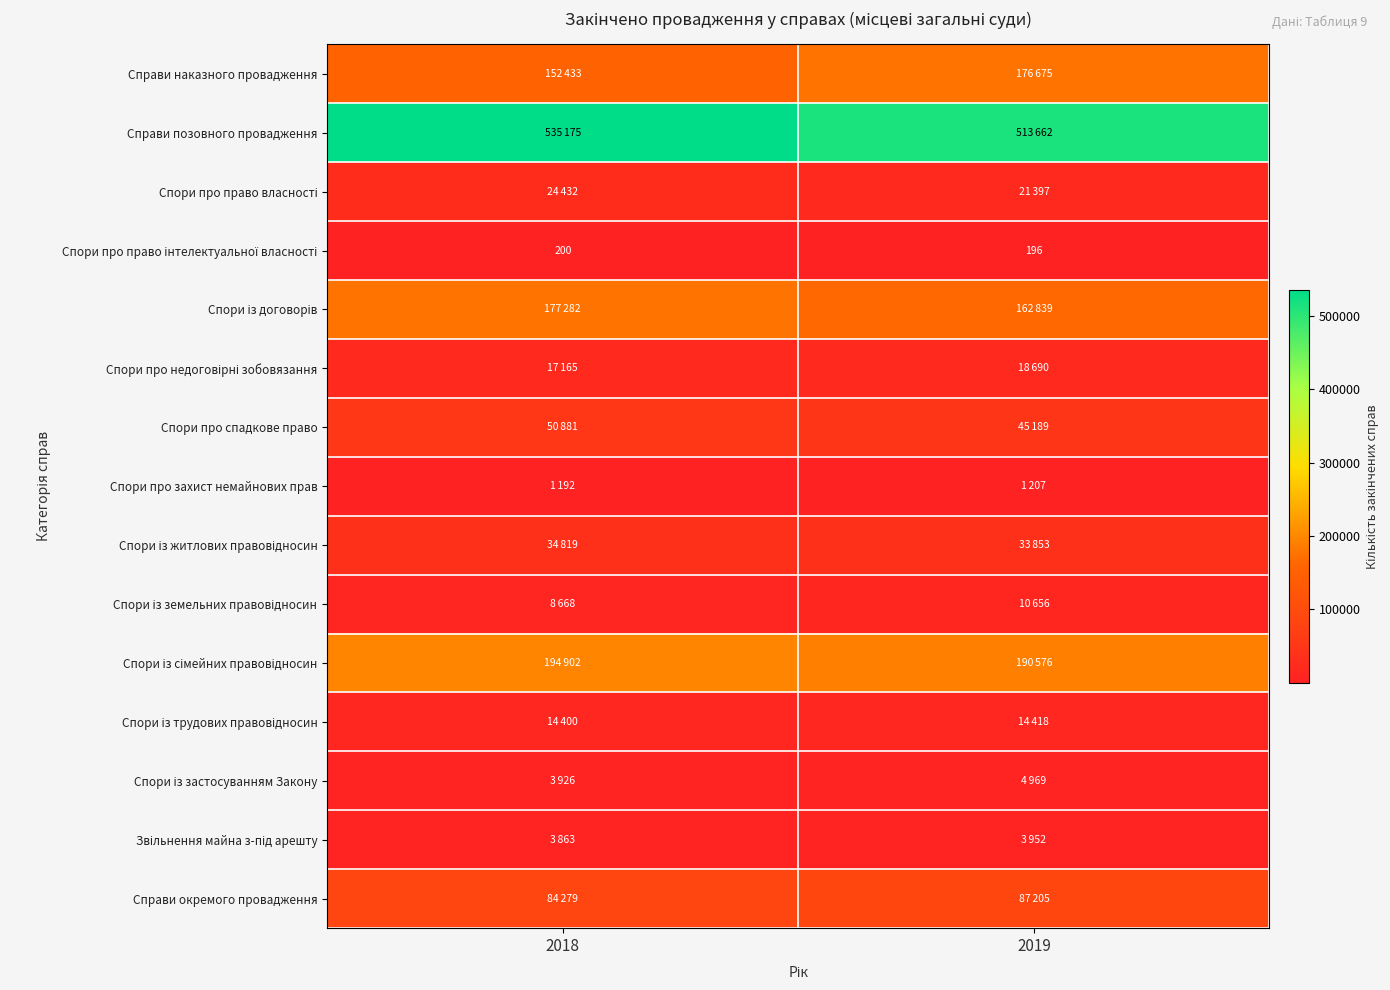

How many categories are shown in the chart?

2